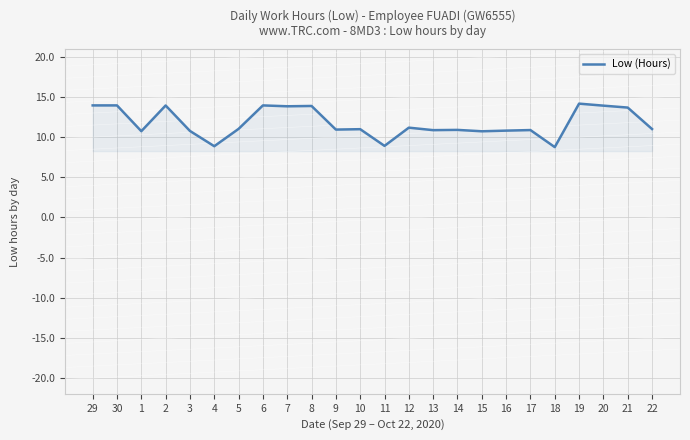

What position from the left is 10?

12